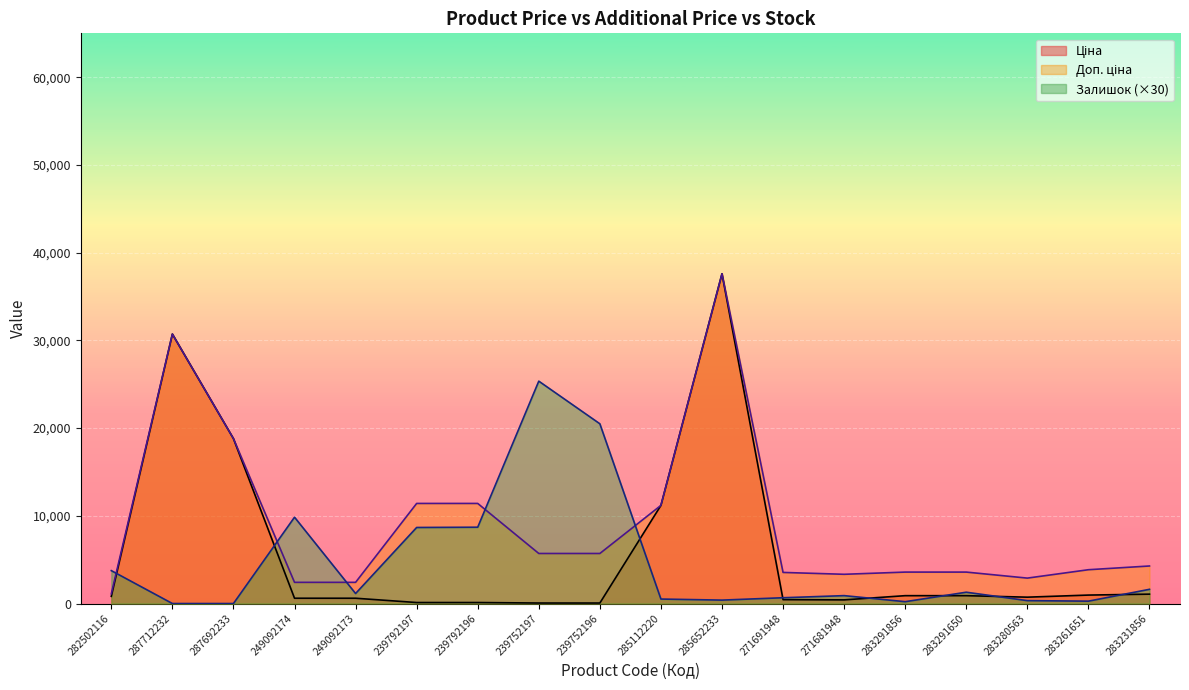

True or false: Ціна has more than 0 interior local peaks.

True